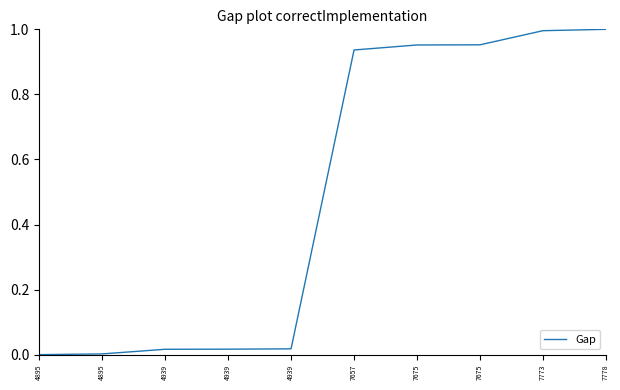

Does the chart have visible grid lines?

No